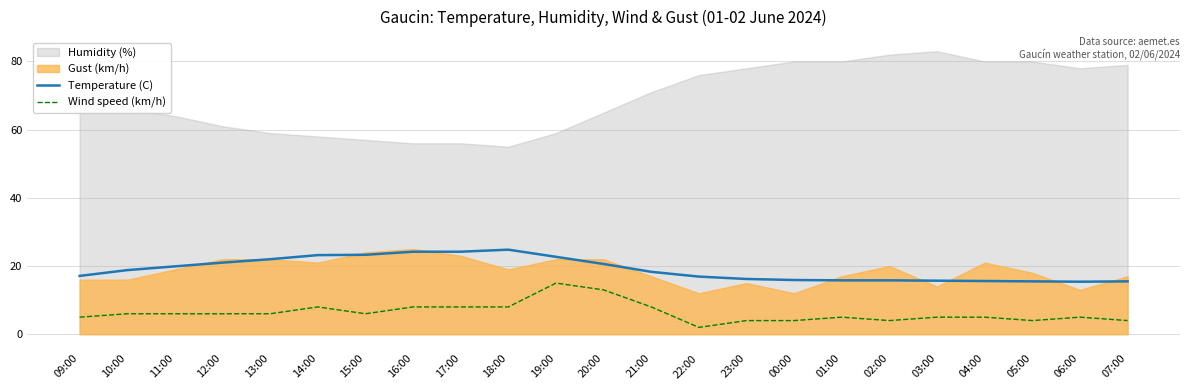

What is the value of the Temperature (C) point at the 5th from the left?

22.0